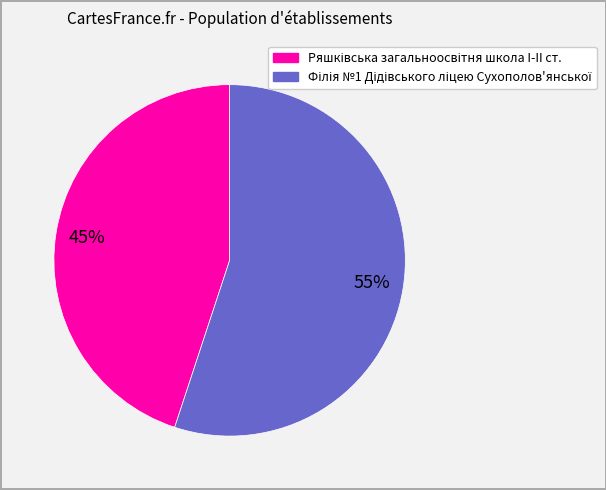

To the nearest percent, what is the difference between the largest and smallest slice percentages?

10%